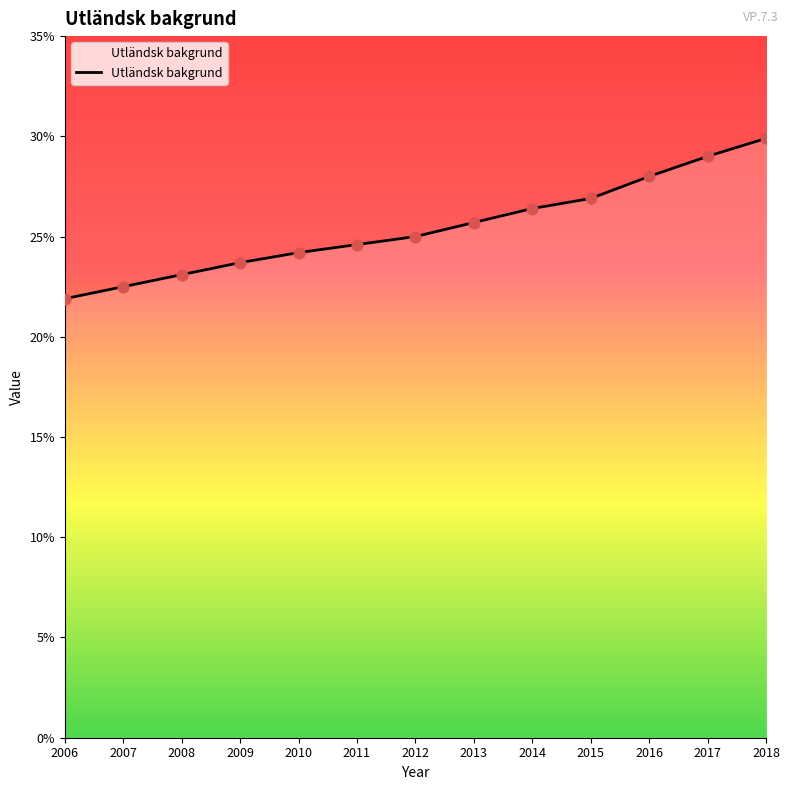

What is the change in value from 2016 to 2017?

+1.0